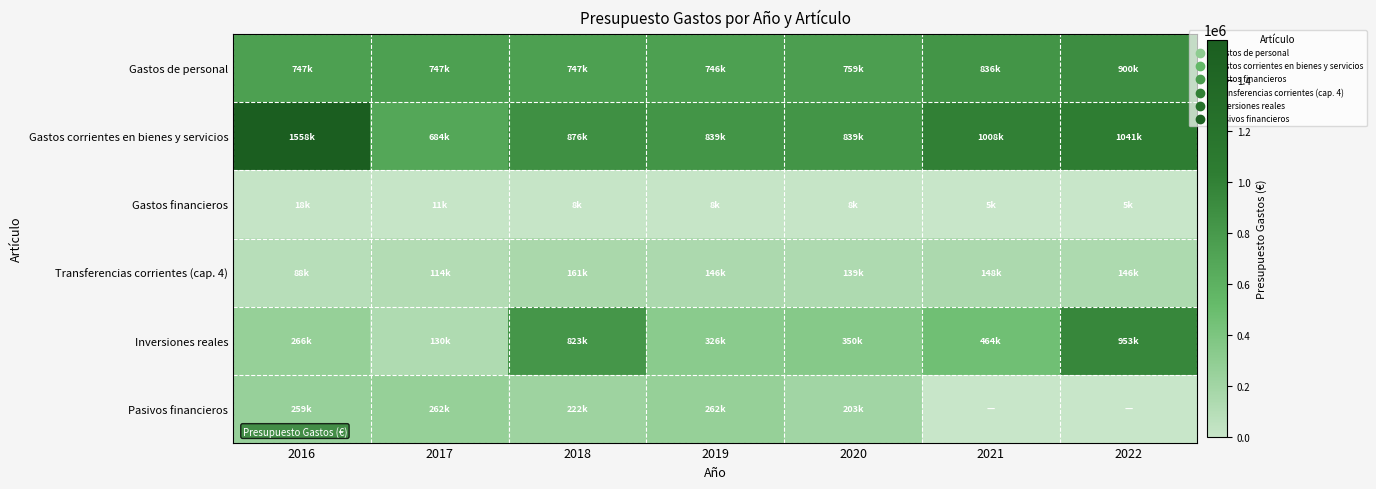

Reading left to right, list all the values displayed in this chart.

Gastos de personal: 2016=747138	2017=747239	2018=747240	2019=745896	2020=758604	2021=835905	2022=900000
Gastos corrientes en bienes y servicios: 2016=1558496	2017=684300	2018=876335	2019=839296	2020=838787	2021=1008184	2022=1041000
Gastos financieros: 2016=17991	2017=10635	2018=8500	2019=7800	2020=7500	2021=5000	2022=5000
Transferencias corrientes (cap. 4): 2016=88166	2017=114000	2018=161048	2019=146248	2020=138840	2021=148458	2022=146000
Inversiones reales: 2016=266034	2017=130000	2018=822536	2019=326000	2020=350000	2021=464078	2022=953000
Pasivos financieros: 2016=259295	2017=262211	2018=222414	2019=262000	2020=203000	2021=0	2022=0